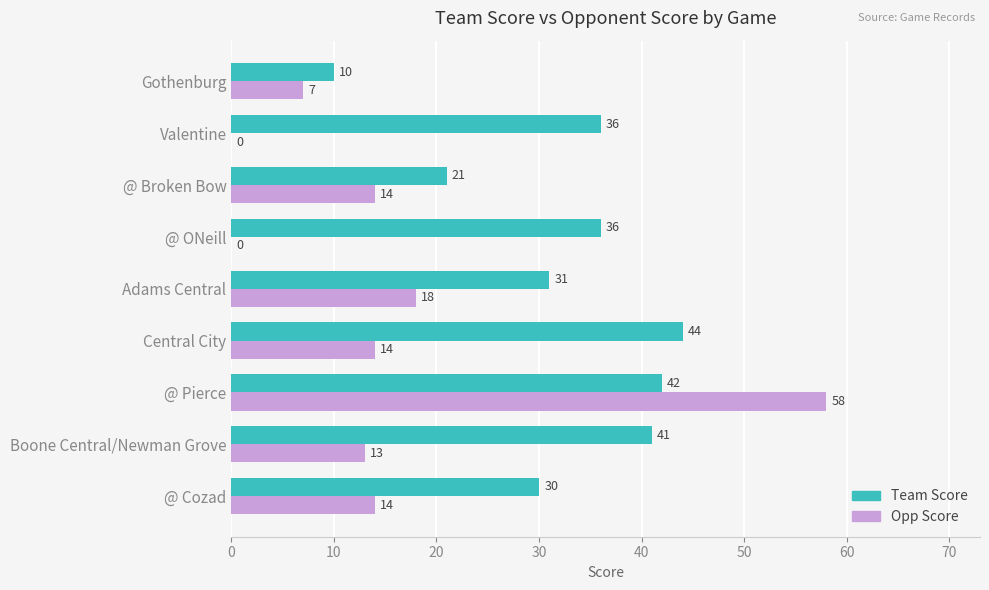

Read the Team Score value at Gothenburg, to the nearest 5.

10